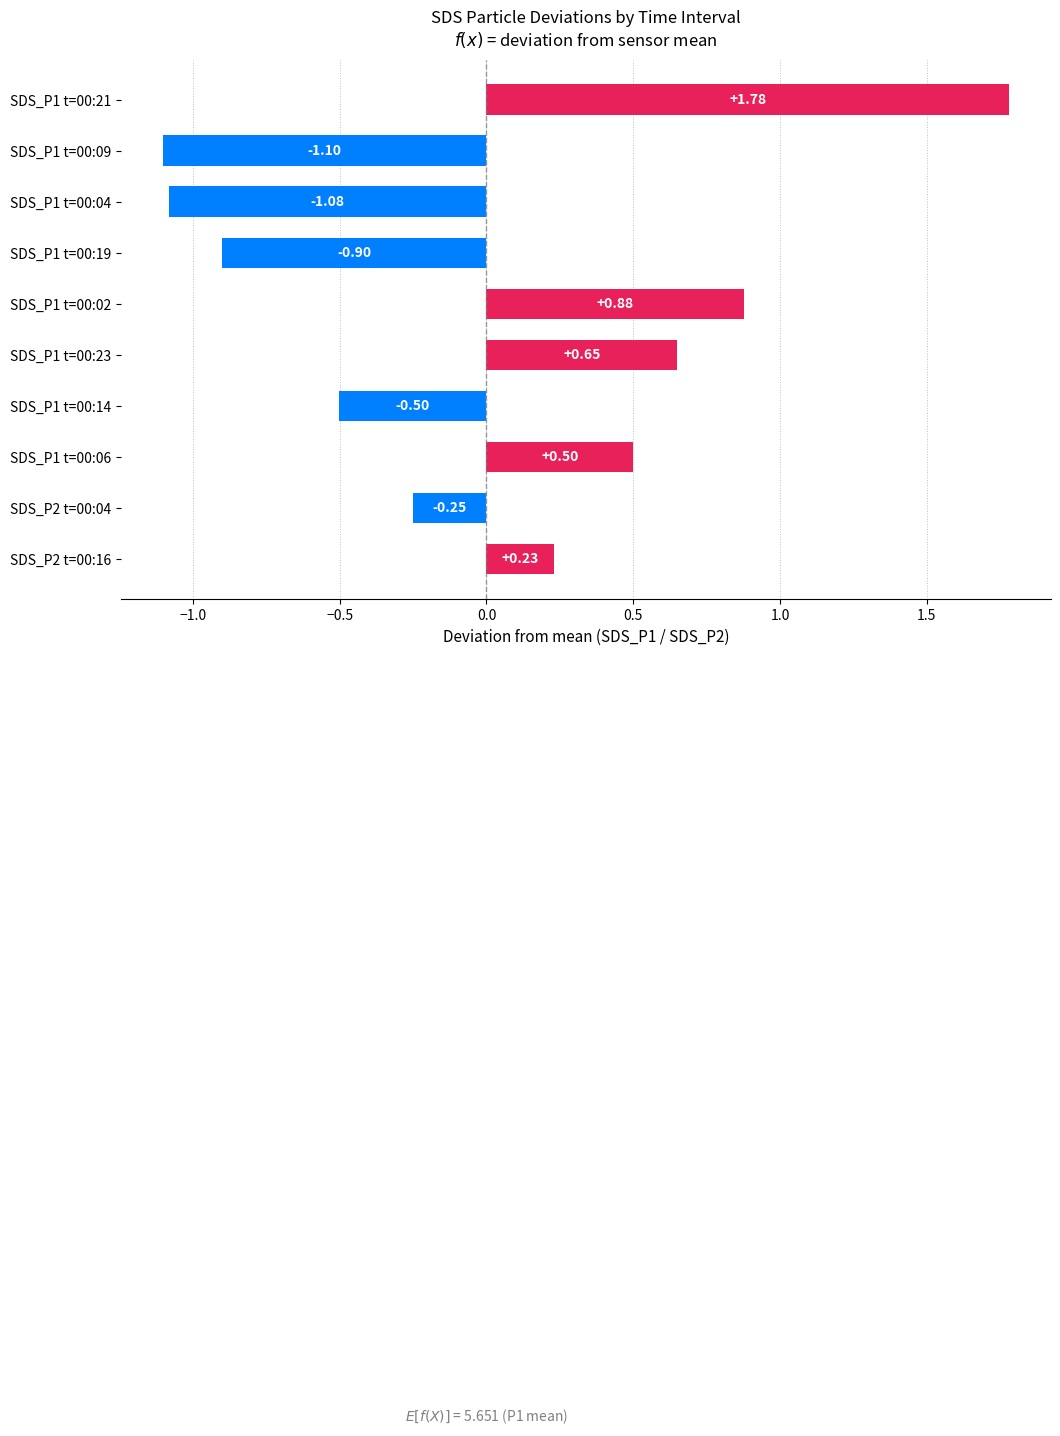

List the labels in order of value, smallest first.

SDS_P1 t=00:09, SDS_P1 t=00:04, SDS_P1 t=00:19, SDS_P1 t=00:14, SDS_P2 t=00:04, SDS_P2 t=00:16, SDS_P1 t=00:06, SDS_P1 t=00:23, SDS_P1 t=00:02, SDS_P1 t=00:21